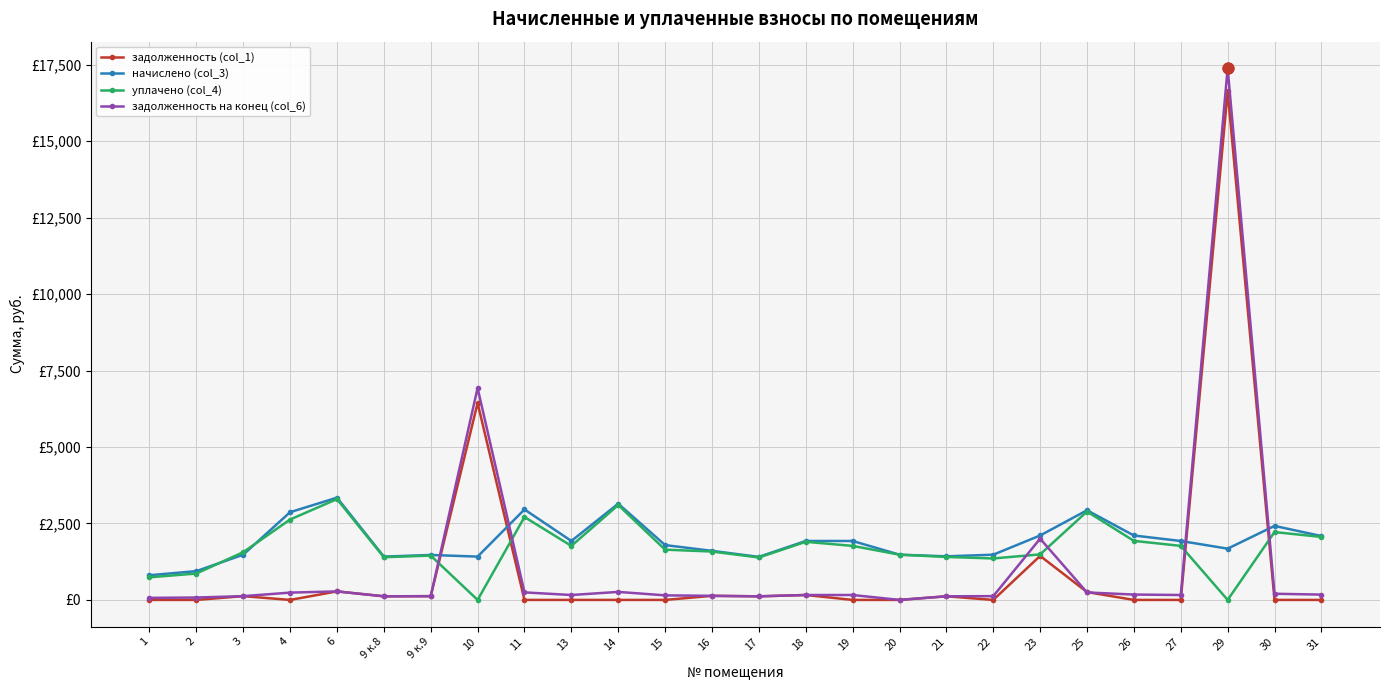

What are all the series names shown in the legend?

задолженность (col_1), начислено (col_3), уплачено (col_4), задолженность на конец (col_6)